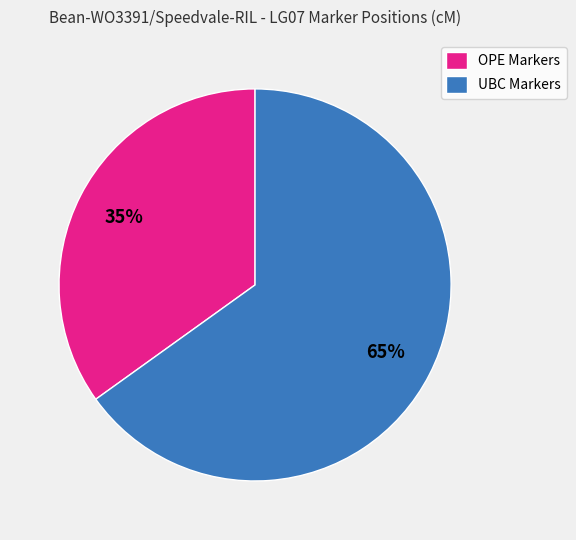

Is the sum of OPE Markers and UBC Markers greater than half?

Yes